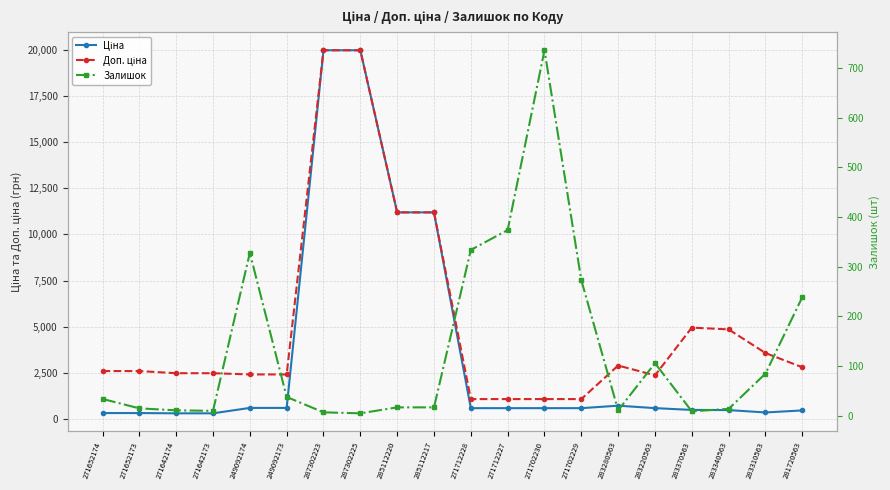

List the labels in order of Ціна value, largest first.

287302223, 287302225, 285112220, 285112217, 283280563, 249092174, 249092173, 283220563, 271712228, 271712227, 271702230, 271702229, 283370563, 283340563, 281720563, 283310563, 271652174, 271652173, 271642174, 271642173